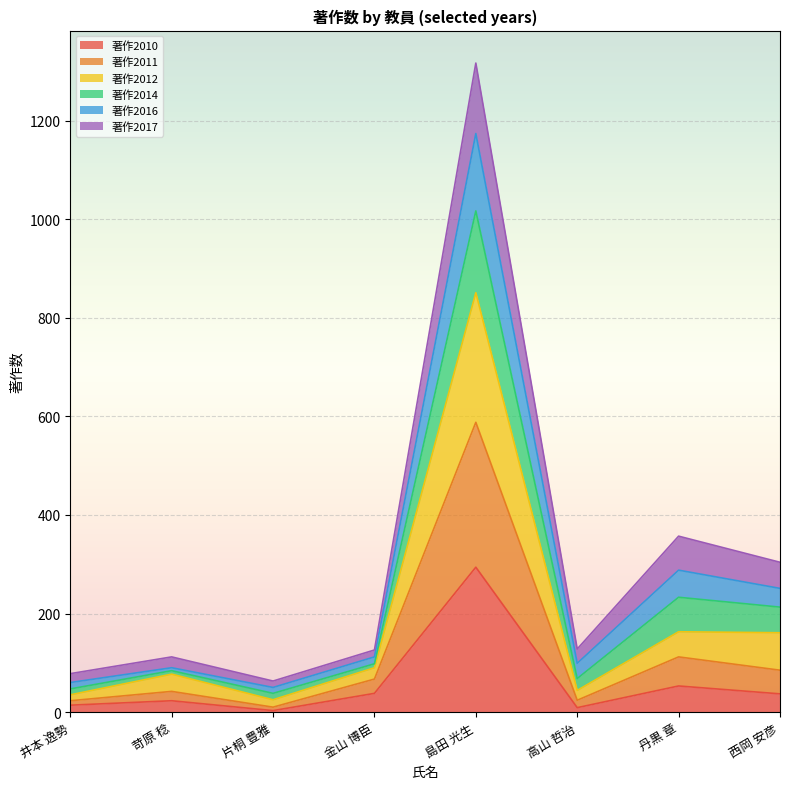

At which category is the sum across all series the highest?

島田 光生